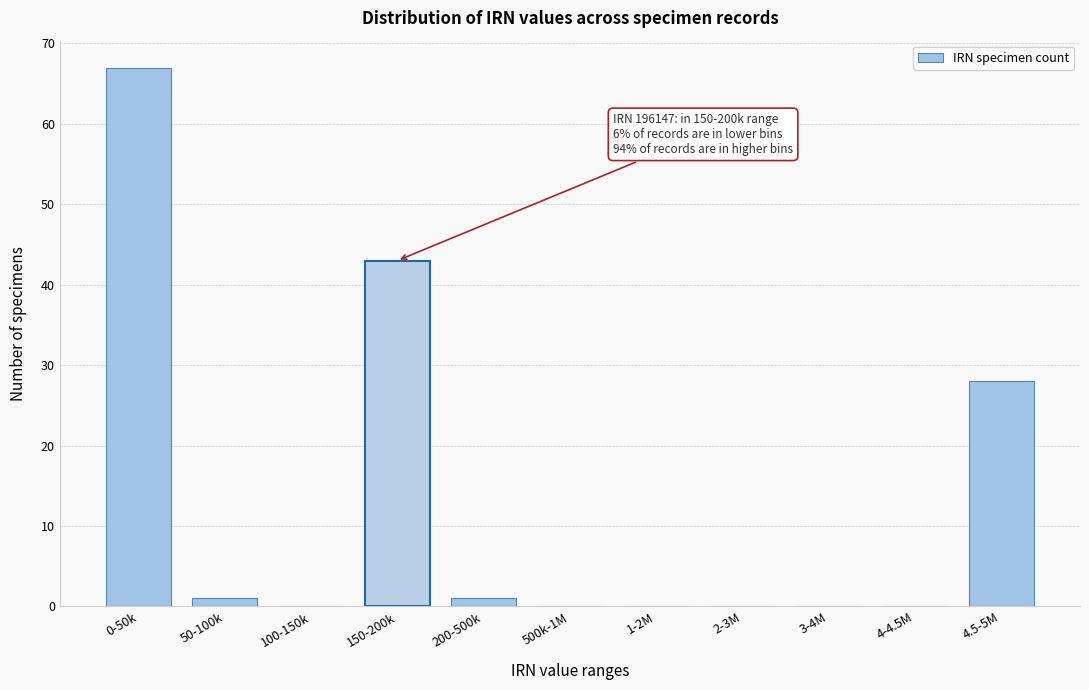

Reading left to right, extract all data points from this chart.

0-50k=67	50-100k=1	100-150k=0	150-200k=43	200-500k=1	500k-1M=0	1-2M=0	2-3M=0	3-4M=0	4-4.5M=0	4.5-5M=28